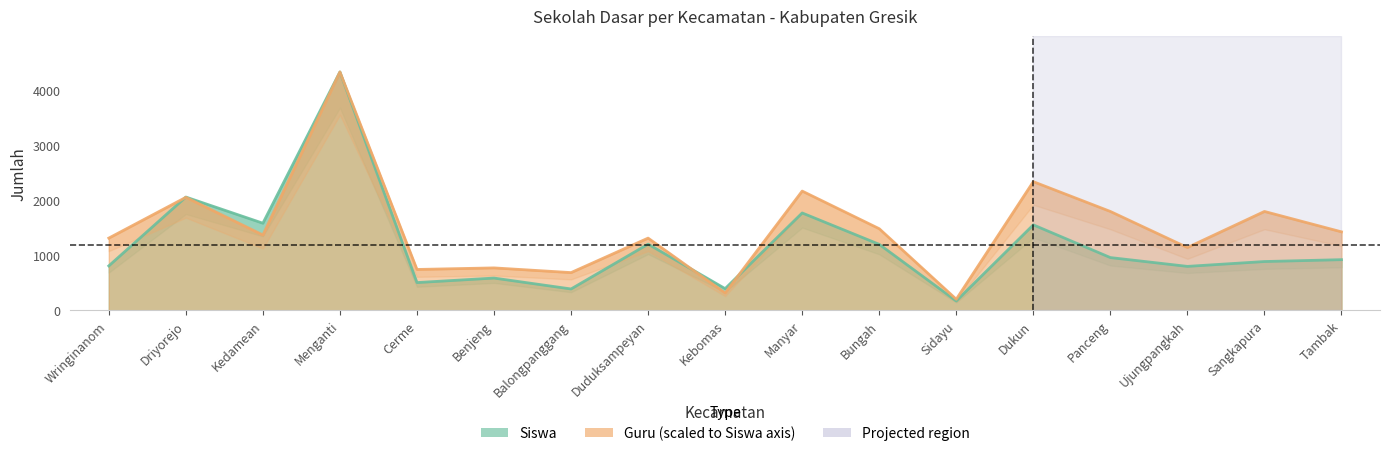

What is the label of the 3rd point from the left?

Kedamean